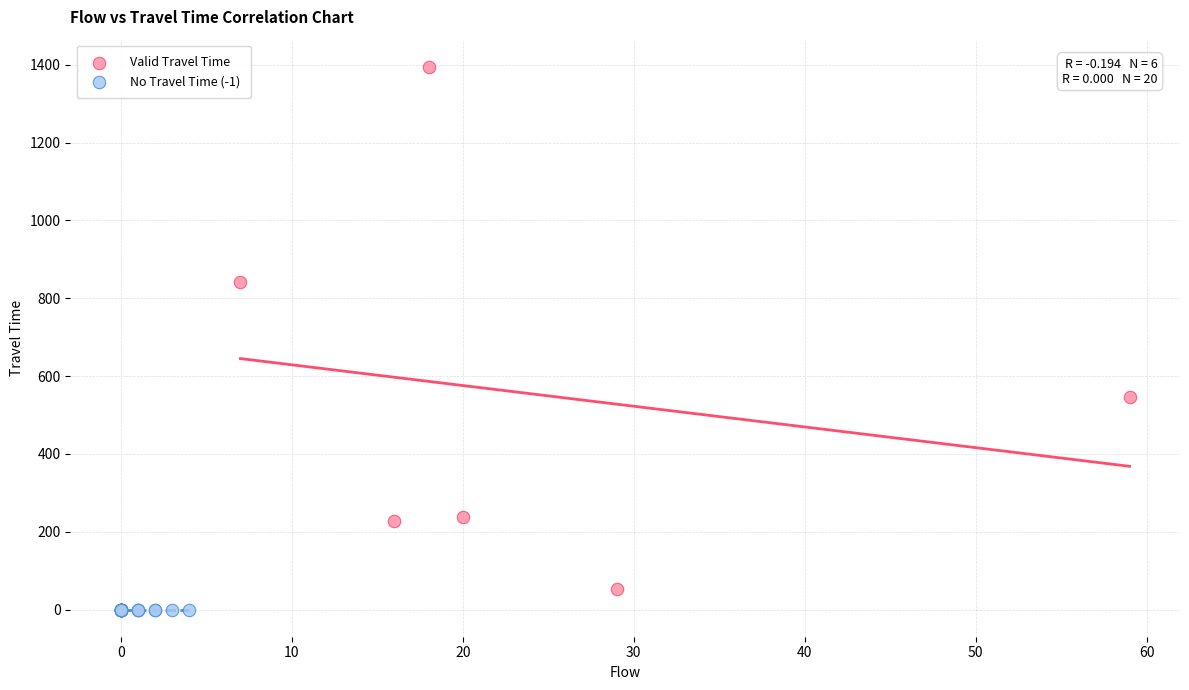

What are all the series names shown in the legend?

Valid Travel Time, No Travel Time (-1)